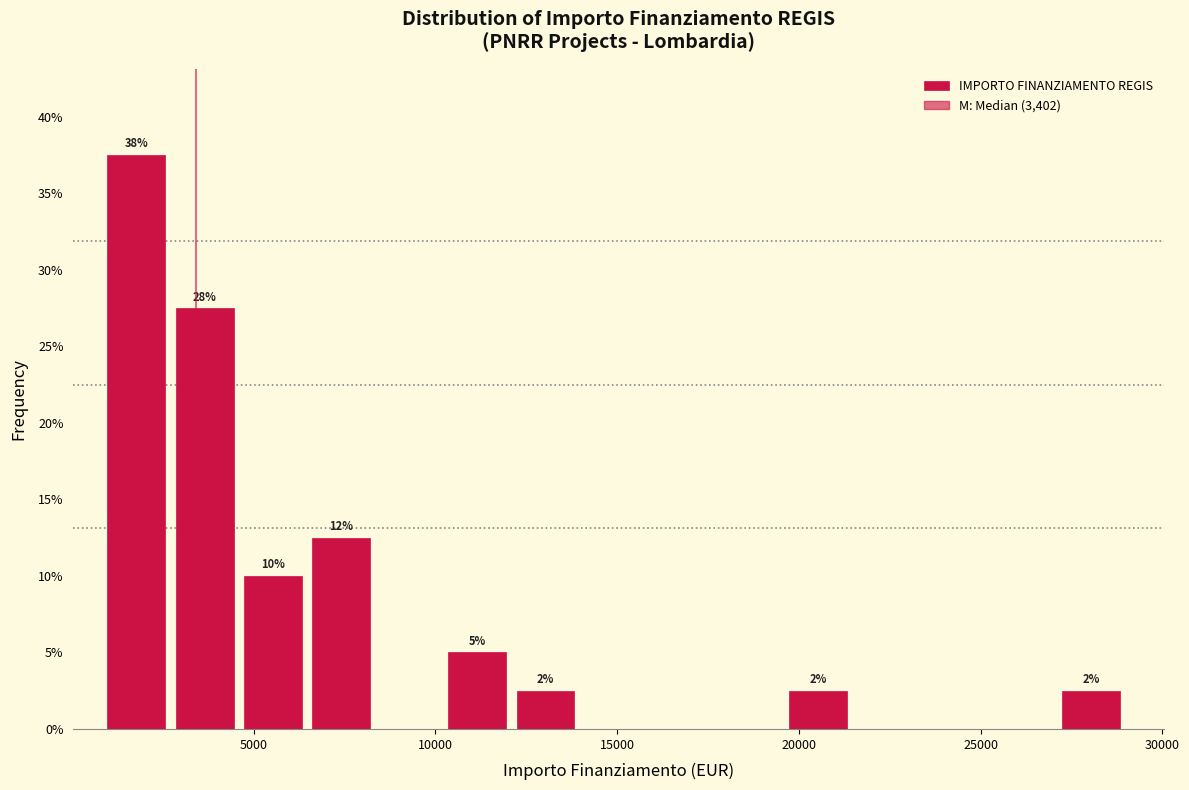

Read against the x-axis, roughly where is the centre of the tallest bar?

2000